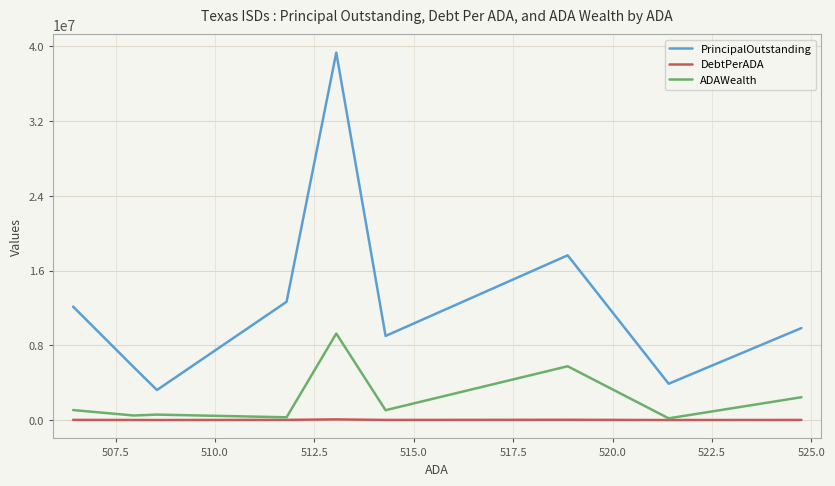

What is the average value of the ADAWealth series?

2353406.6